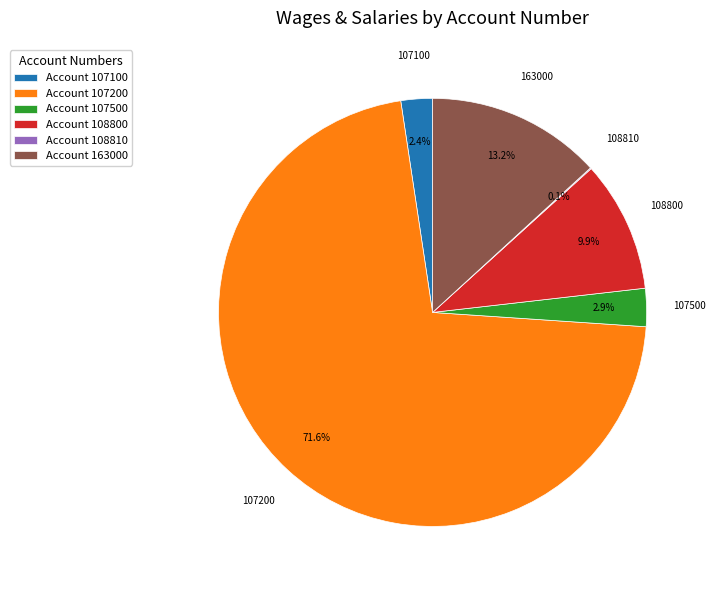

To the nearest percent, what is the difference between the largest and smallest slice percentages?

71%